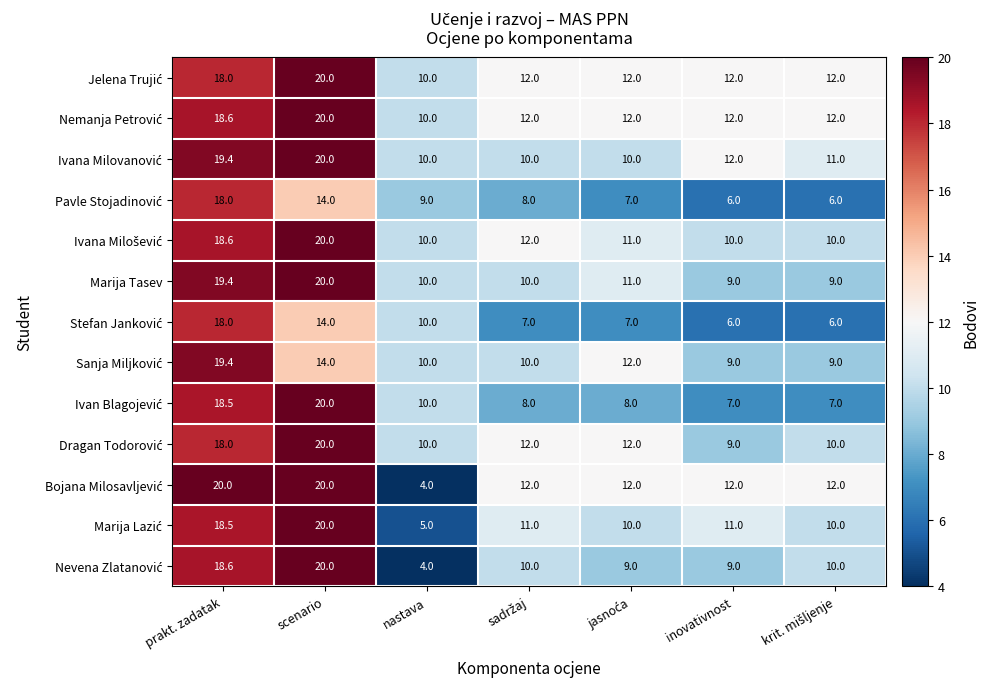

True or false: Marija Tasev has a value of 19.4 at prakt. zadatak.

True